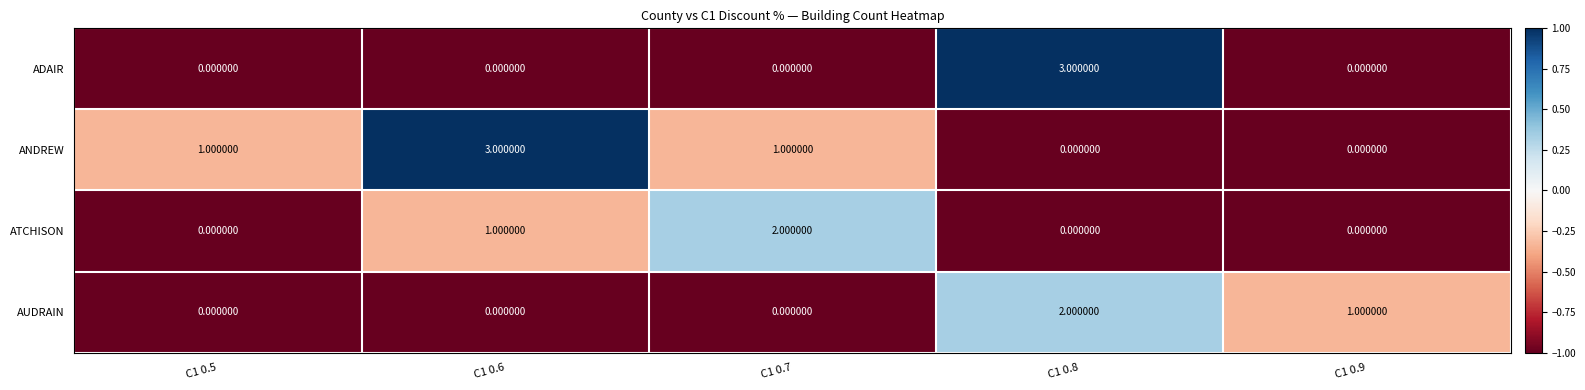

Which series has the largest total across all categories?

ANDREW